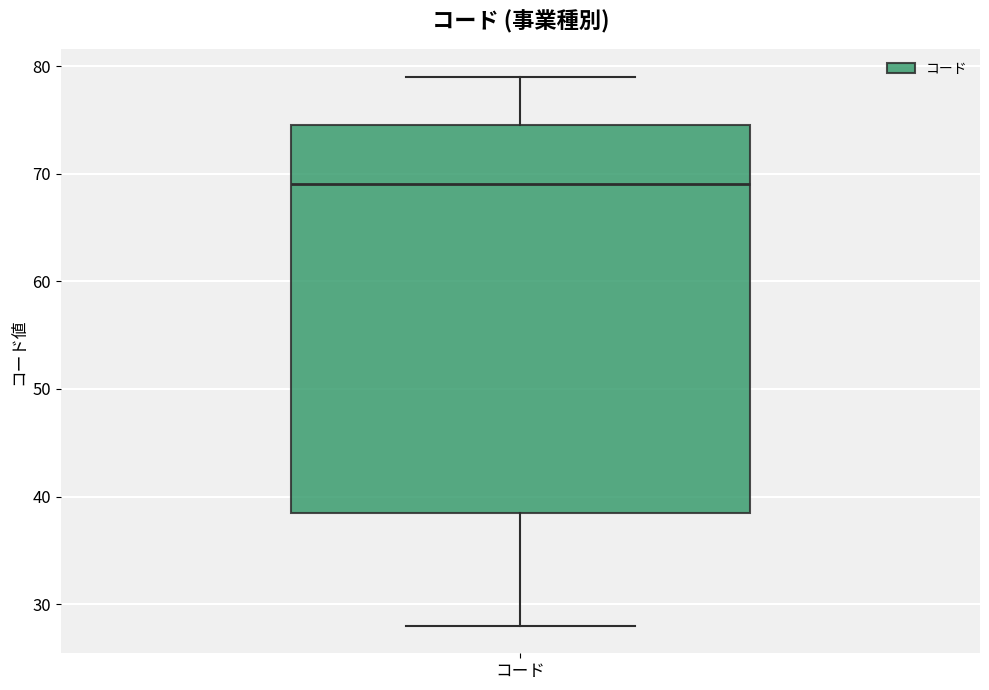

Transcribe this box plot: give where the median line is, the range the box spans, and where the two whiskers end, as read against the y-axis. The values are not printed on the chart, so give them approximately, as read against the axis.

median 69, box 39 to 75, whiskers 28 to 79